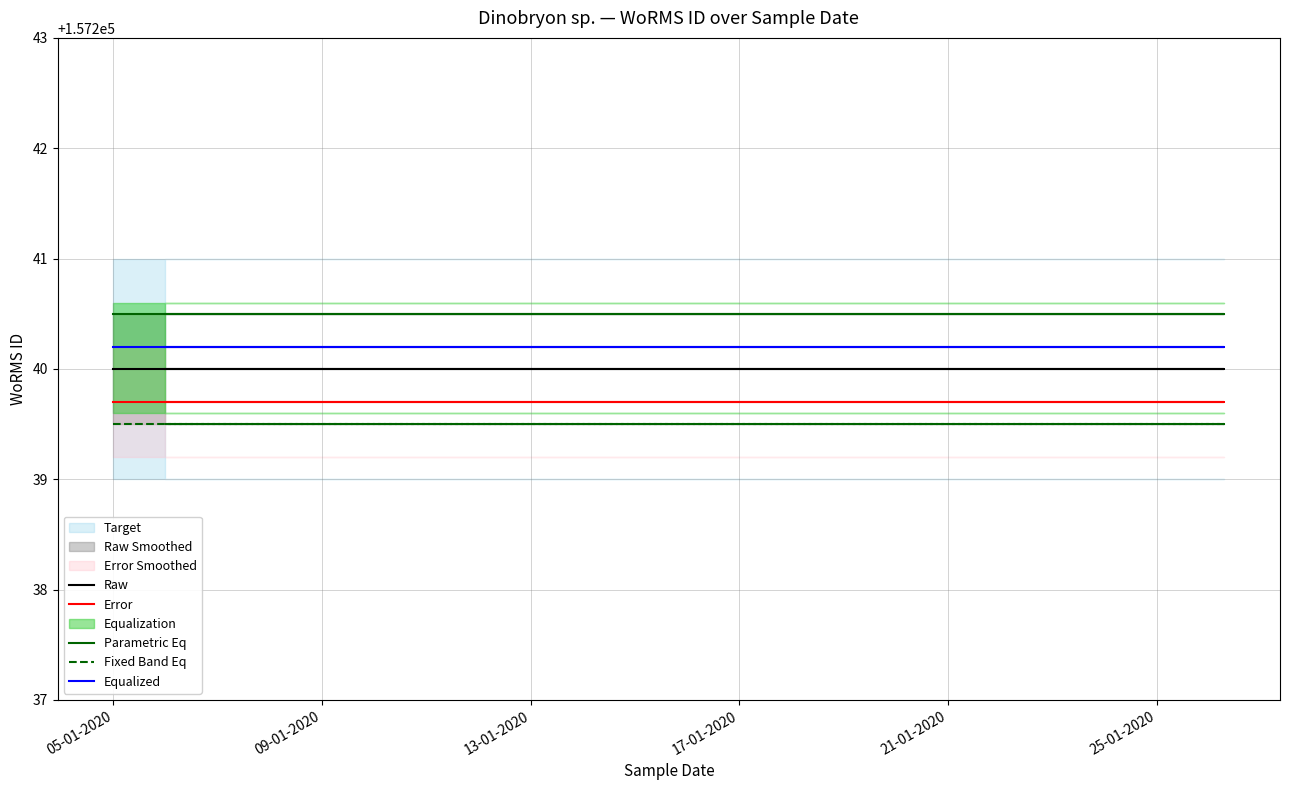

True or false: Raw and Parametric Eq intersect in this chart.

False